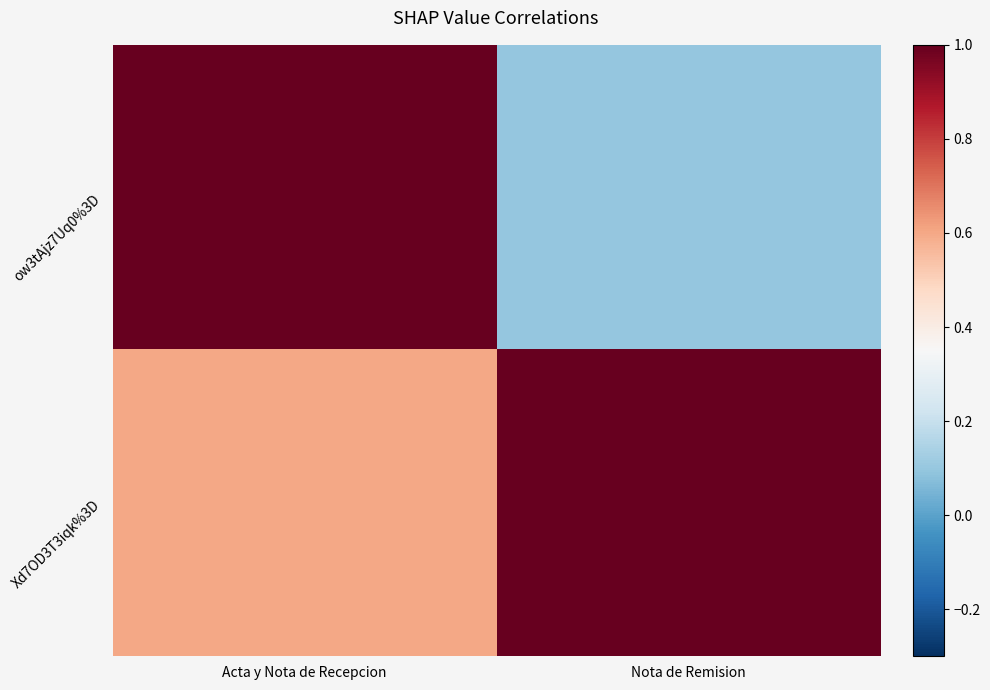

Count the number of categories in the chart.

2